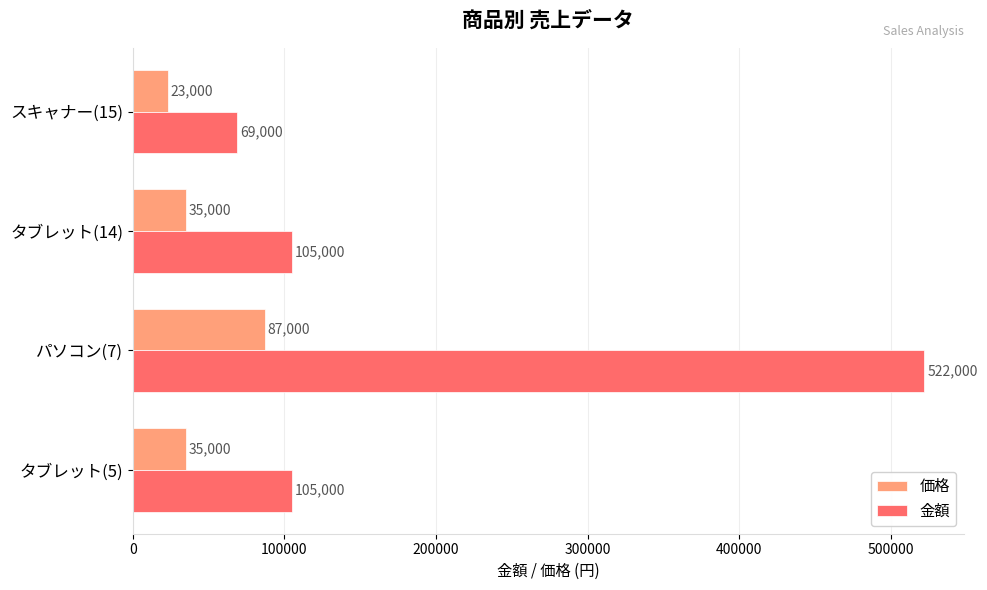

Is it true that 金額 equals 69000 at スキャナー(15)?

True